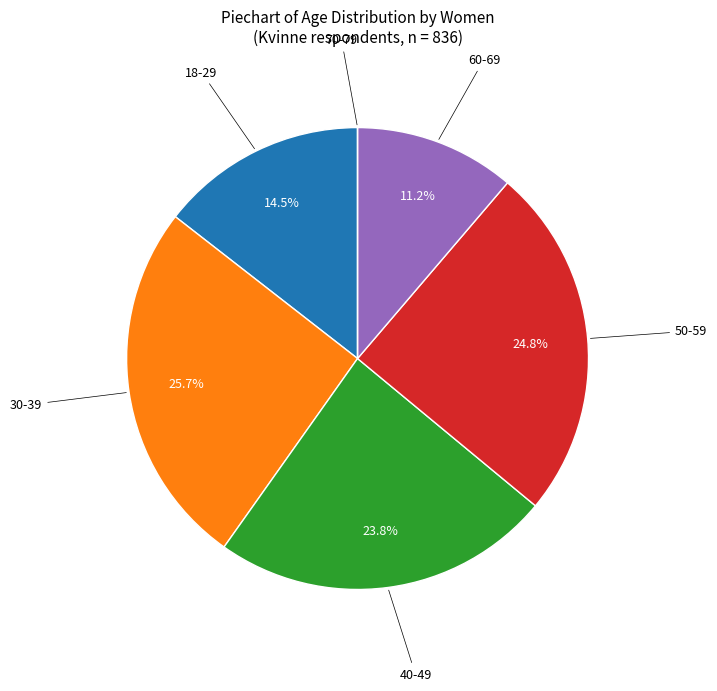

Does any single category account for the majority?

No